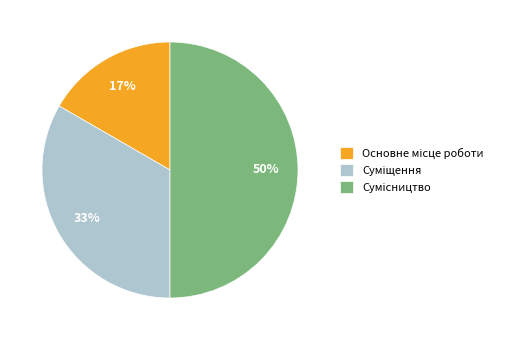

To the nearest percent, what is the average slice percentage?

33%